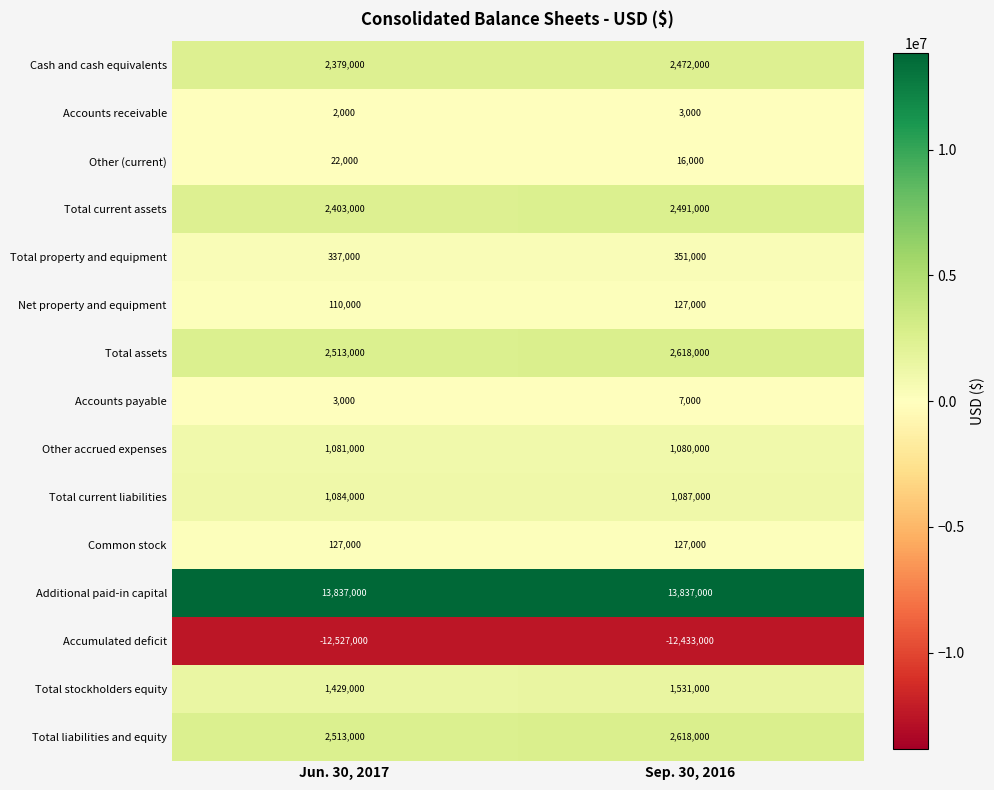

What is the spread (max minus min) of values at Sep. 30, 2016?

26270000